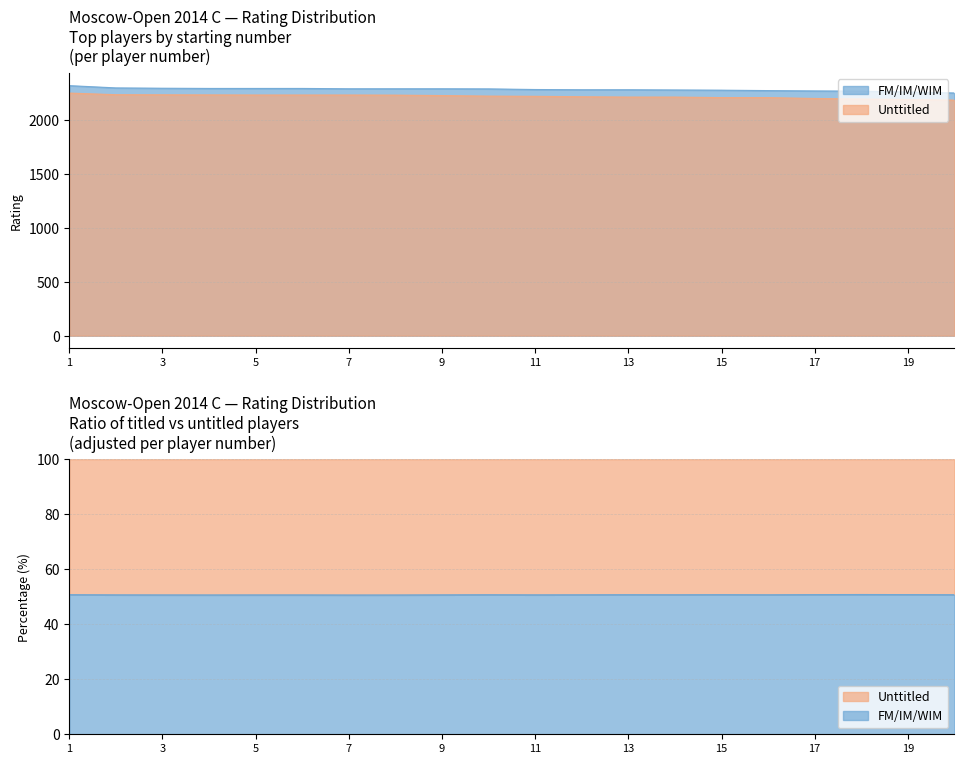

What is the value of the FM/IM/WIM point at the 17th from the left?

2270